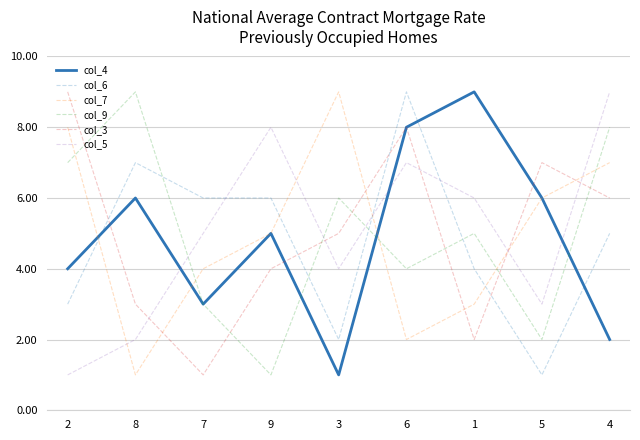

What is the difference between the second highest and second lowest values in the col_3 series?

6